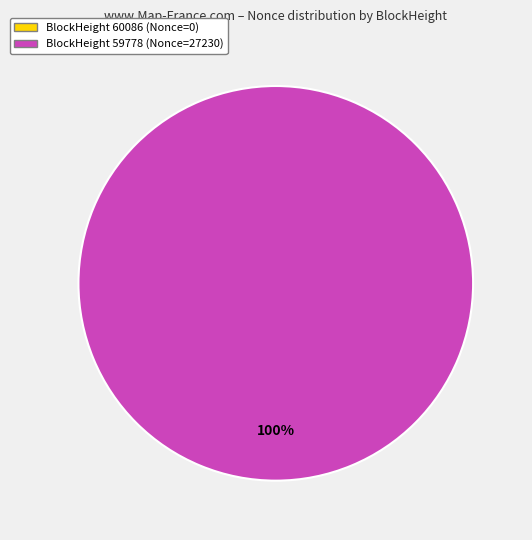

The 59778 slice represents 100% of the pie. True or false?

True